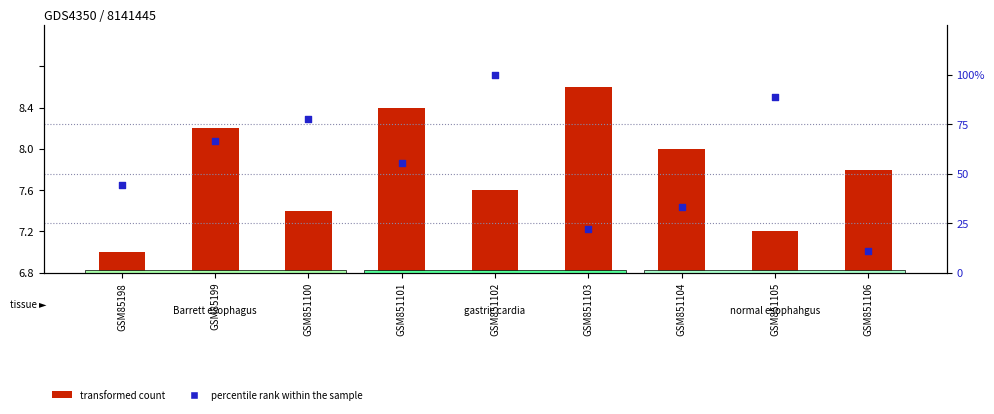

Which series reaches the minimum Y coordinate?

transformed count